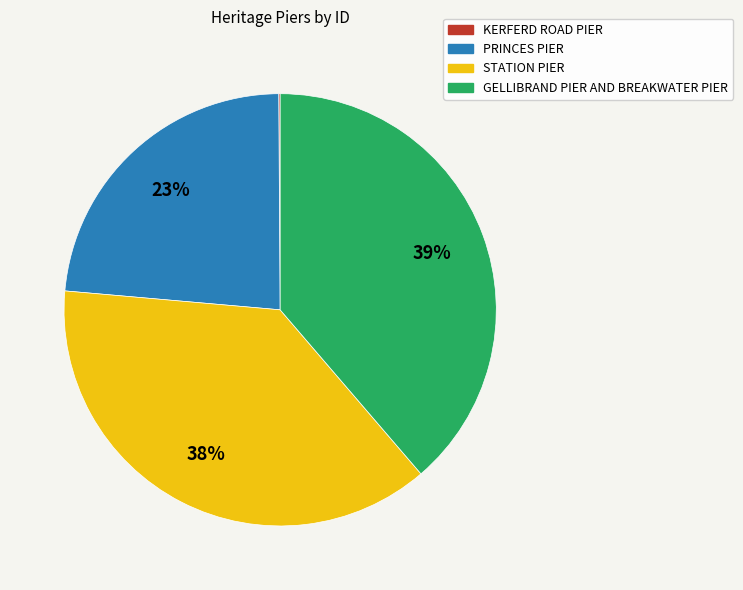

To the nearest percent, what percentage of the pie is STATION PIER?

38%